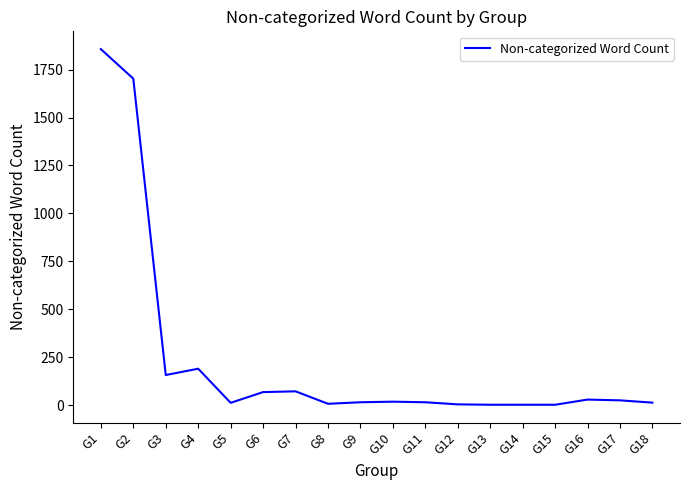

How many lines are shown in the chart?

1